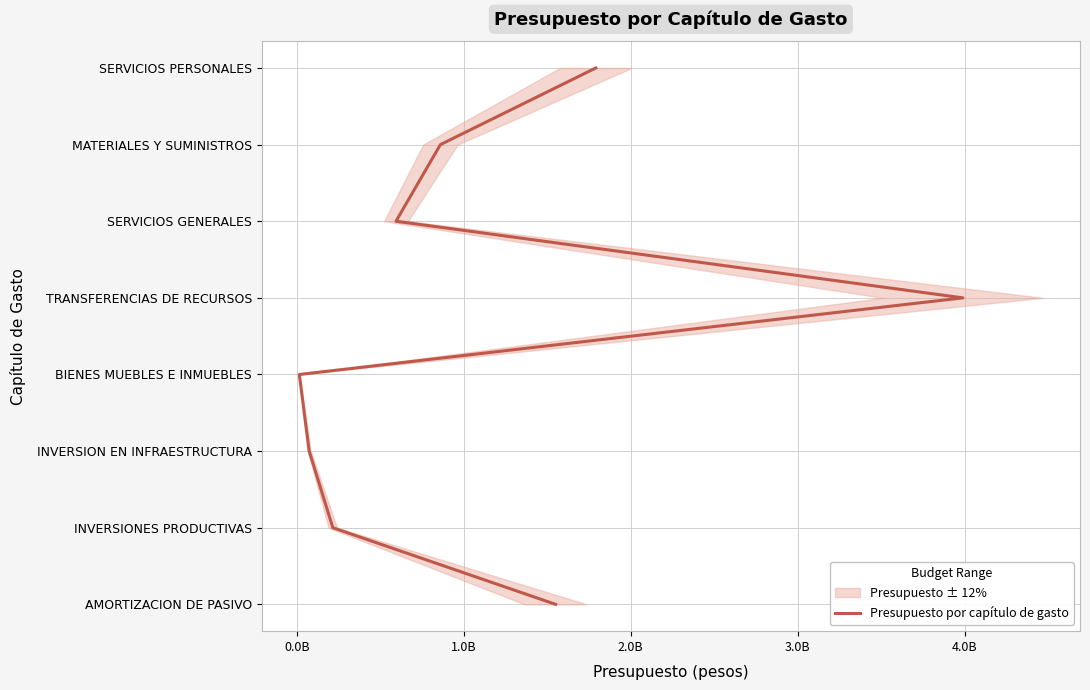

True or false: the data shows 2 at 1.0B.

True